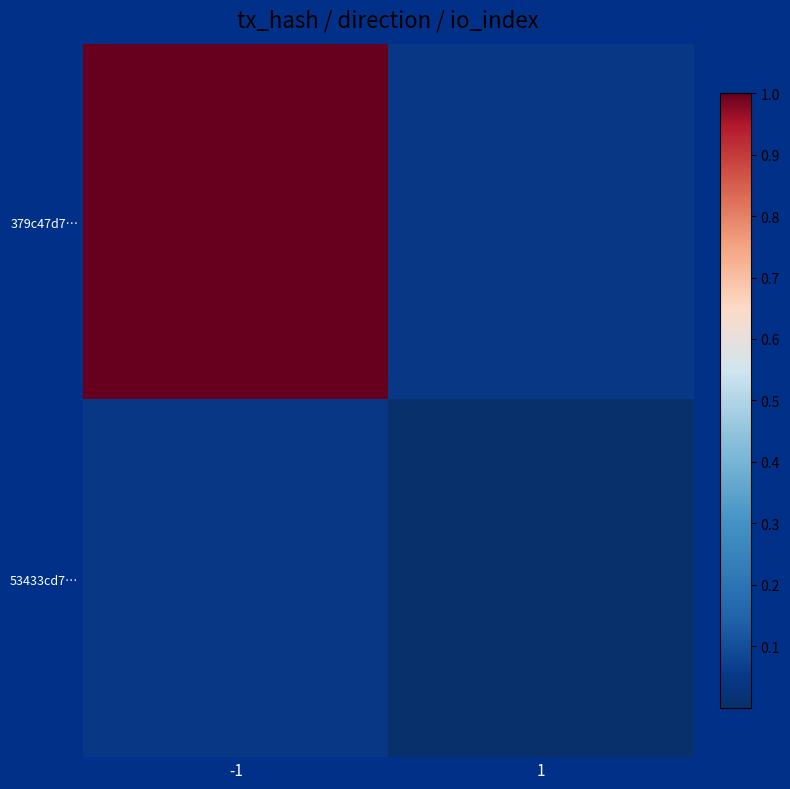

List the series in order of their peak value, lowest first.

53433cd7…, 379c47d7…